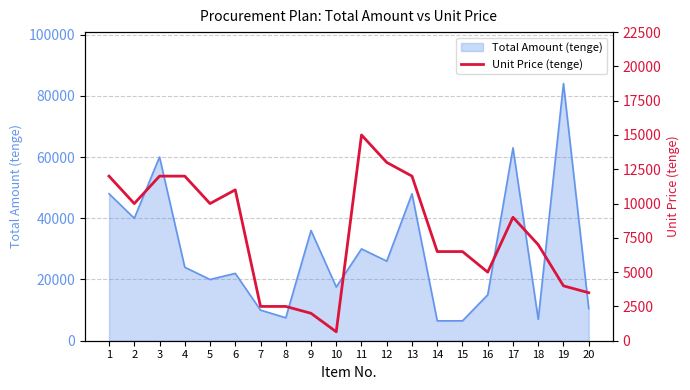

The value of Total Amount (tenge) at 8 is 10721. True or false?

False